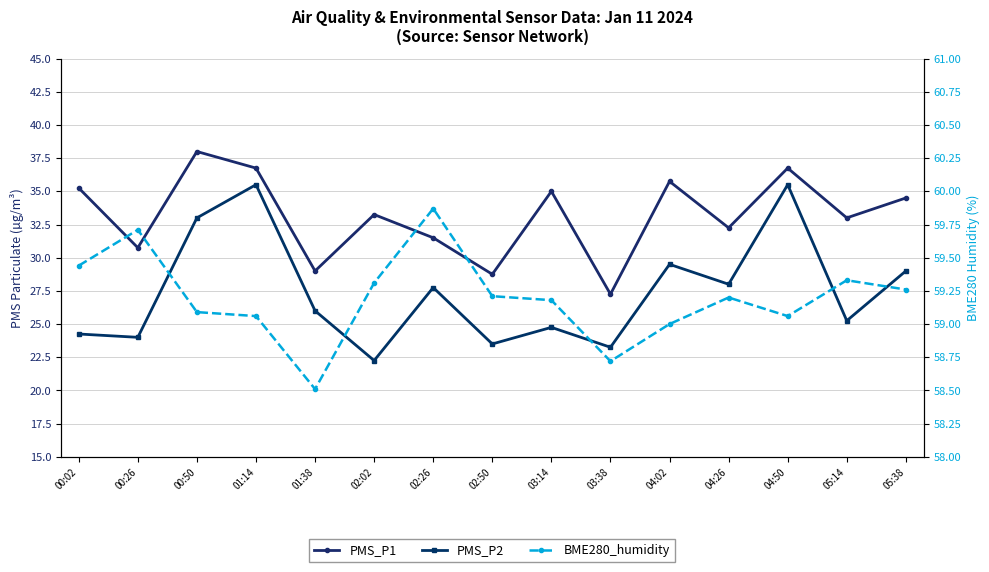

What is the total value across all series at 02:02?

114.8